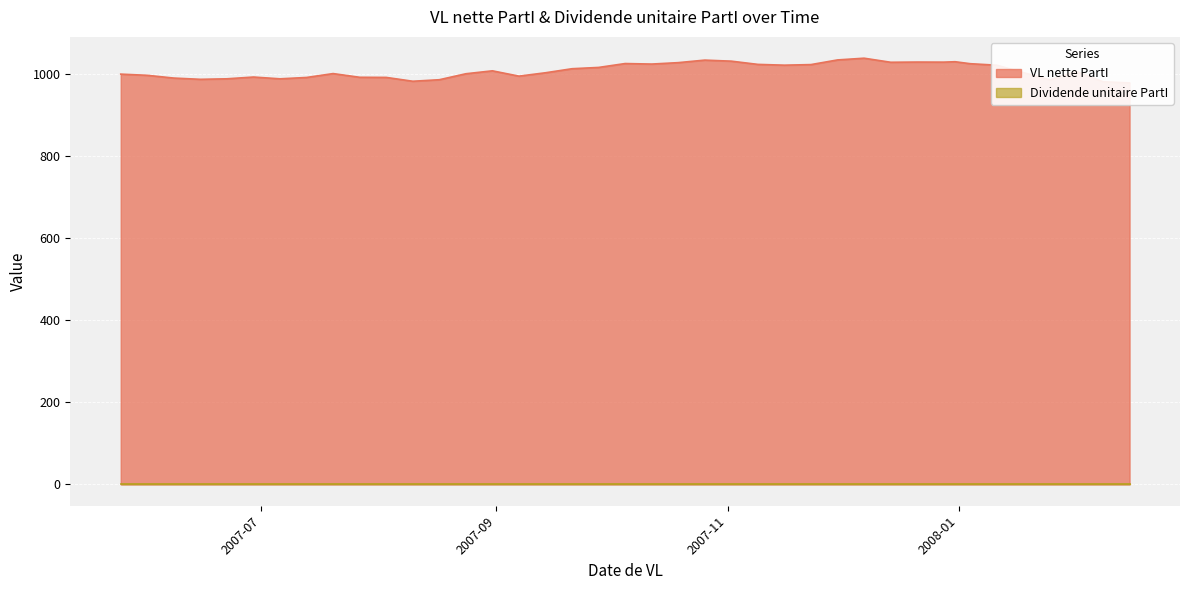

List the labels in order of value, largest first.

2007-12-07, 2007-11-30, 2007-10-26, 2007-11-02, 2007-12-31, 2007-12-21, 2007-12-28, 2007-12-14, 2007-10-19, 2007-10-05, 2008-01-04, 2007-10-12, 2007-11-09, 2007-11-23, 2007-11-16, 2008-01-11, 2007-09-28, 2007-09-21, 2007-08-31, 2008-02-01, 2008-01-18, 2007-09-14, 2007-07-20, 2007-08-24, 2007-05-25, 2007-06-01, 2007-09-07, 2007-06-29, 2007-07-27, 2007-08-03, 2007-07-13, 2007-06-08, 2007-06-22, 2007-07-06, 2007-06-15, 2007-08-17, 2008-01-25, 2007-08-10, 2008-02-08, 2008-02-15